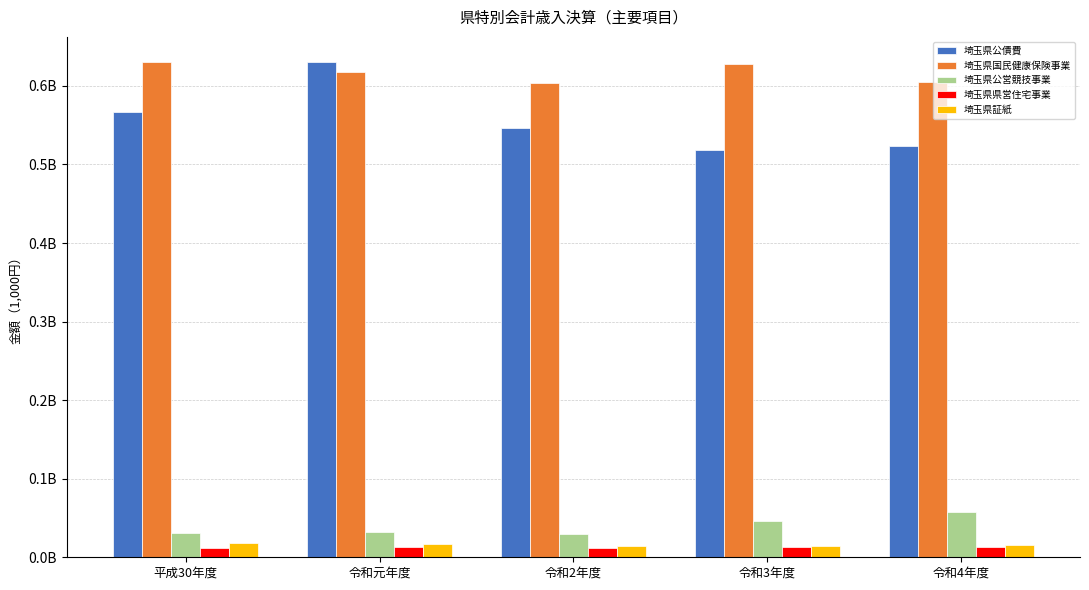

What is the value of the 埼玉県公営競技事業 bar at the 1st from the left?

31326651